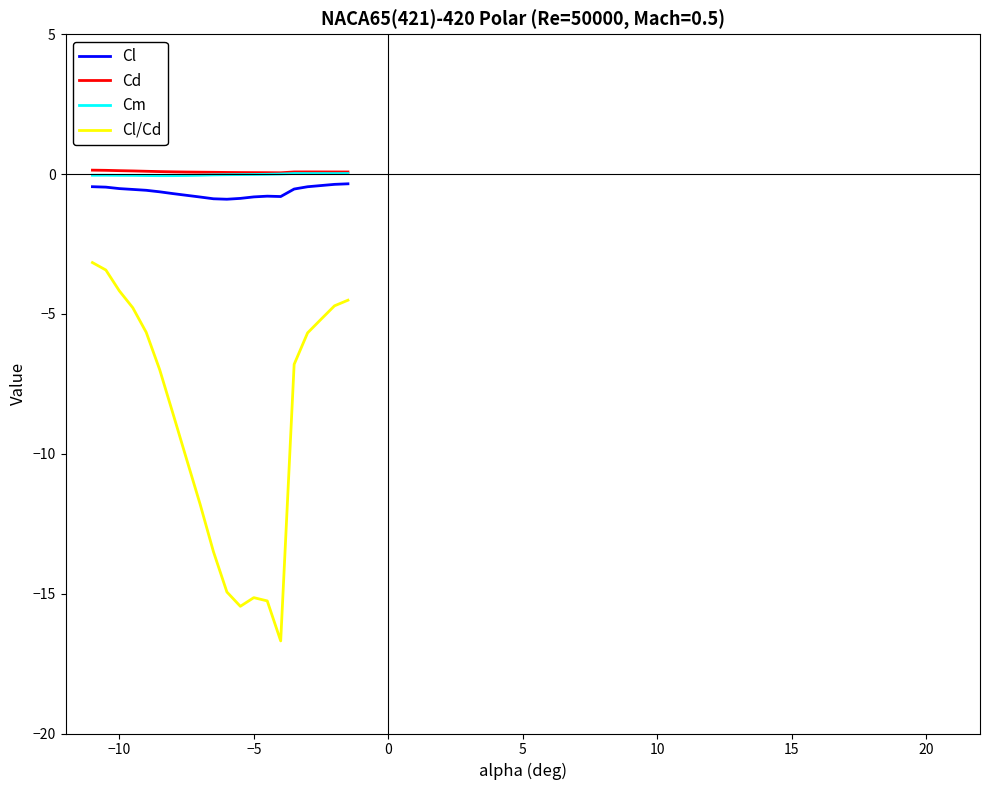

True or false: Cl/Cd and Cl cross at least once.

False